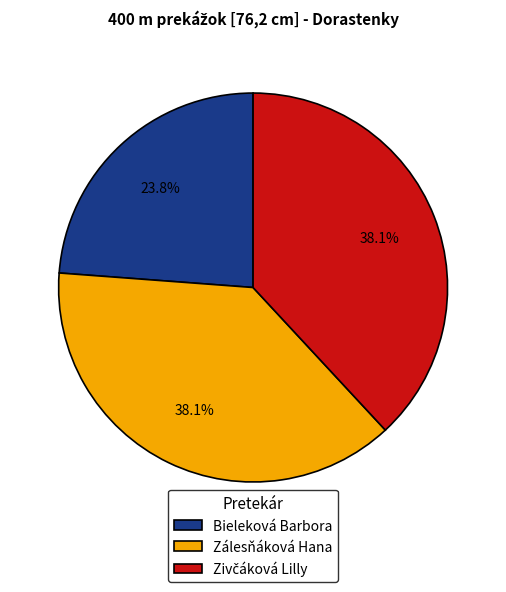

Which category has the smallest portion of the pie?

Bieleková Barbora